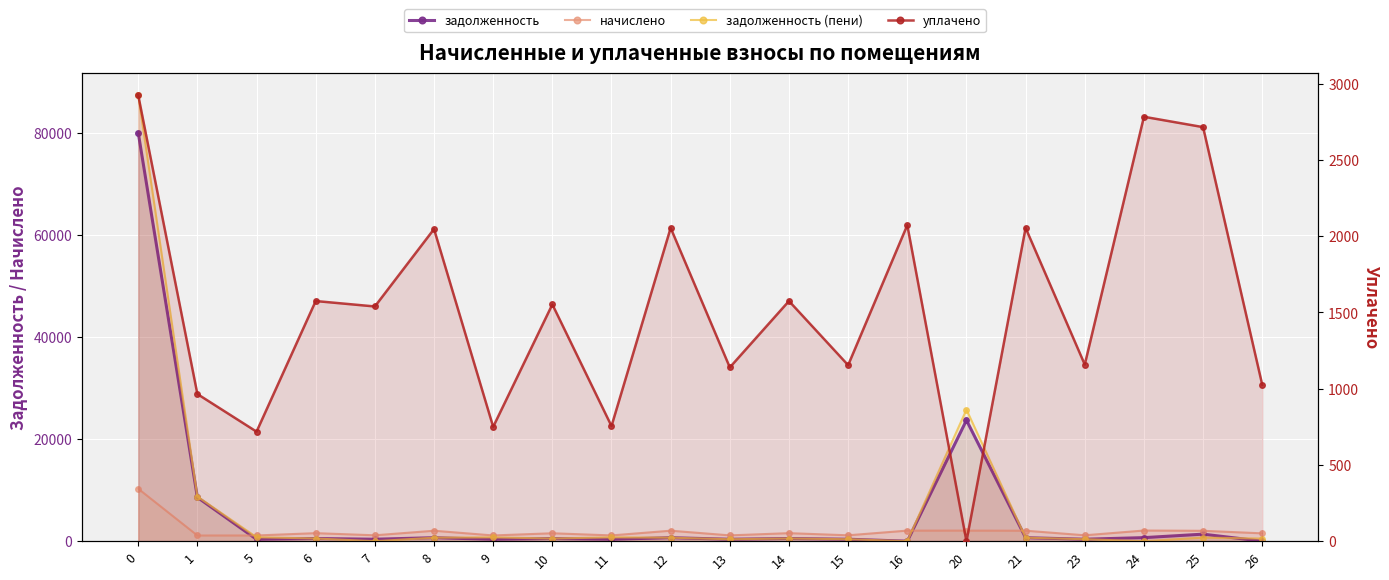

At how many categories does at least one series exceed 76811?

1